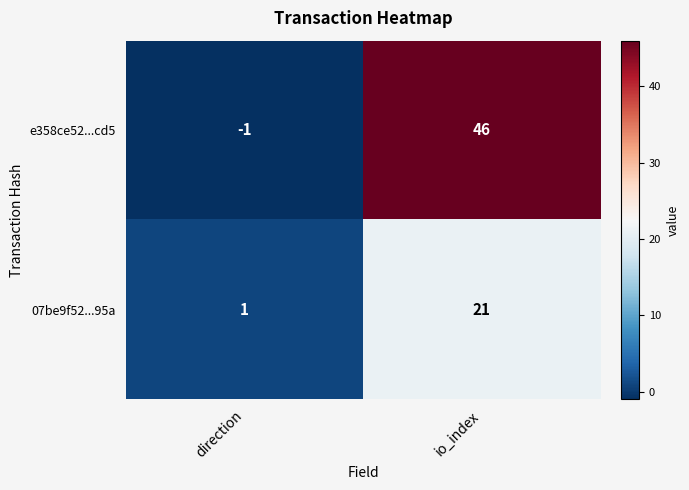

Is the value of 07be9f52...95a at io_index greater than the value of e358ce52...cd5 at io_index?

No